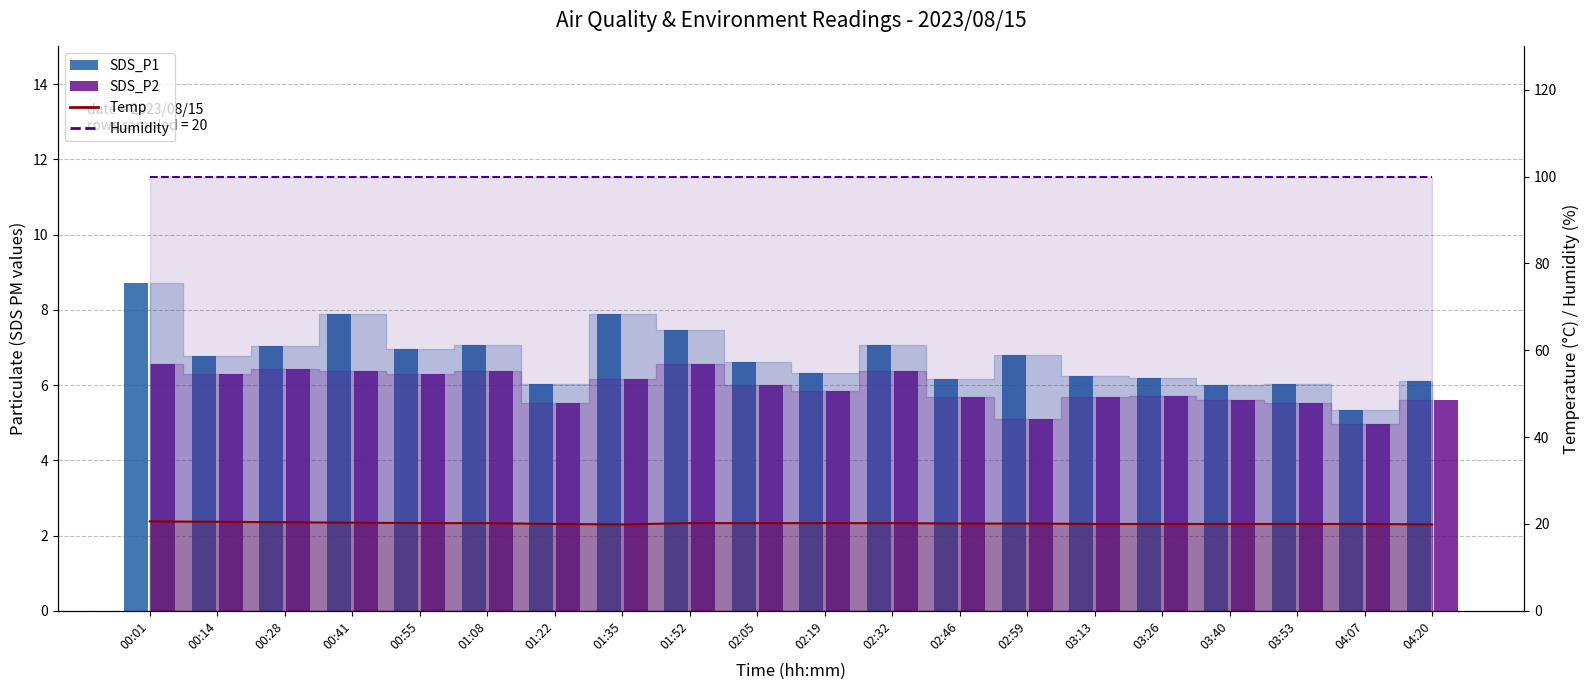

Reading left to right, extract all data points from this chart.

SDS_P1: 8.7	6.8	7.0	7.9	7.0	7.1	6.0	7.9	7.5	6.6	6.3	7.1	6.2	6.8	6.2	6.2	6.0	6.0	5.3	6.1
SDS_P2: 6.6	6.3	6.4	6.4	6.3	6.4	5.5	6.2	6.6	6.0	5.8	6.4	5.7	5.1	5.7	5.7	5.6	5.5	5.0	5.6